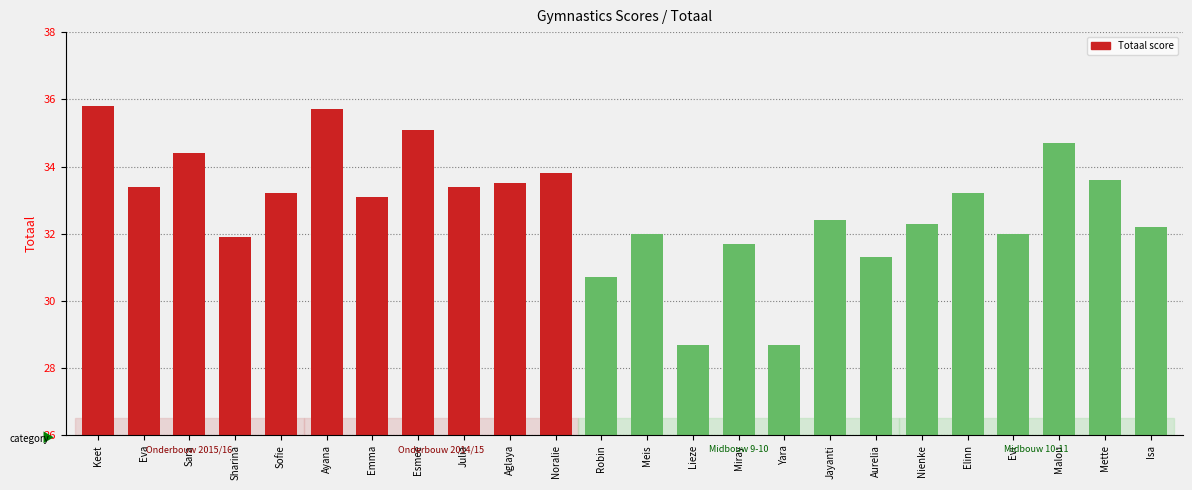

What is the value of the 6th bar from the left?

35.7